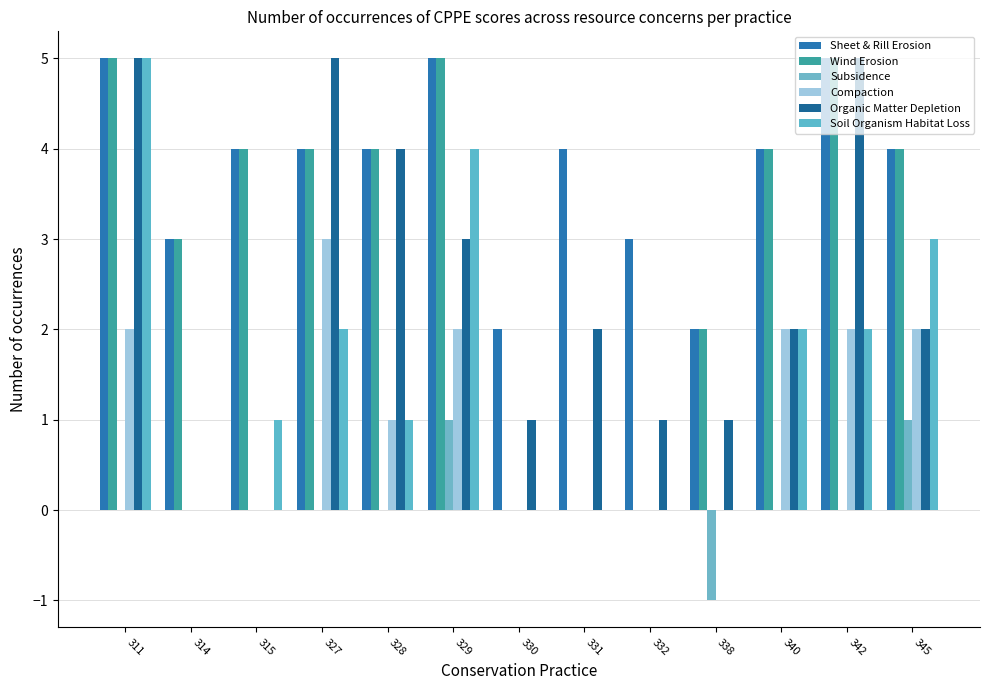

Which category has the highest value in the Sheet & Rill Erosion series?

311